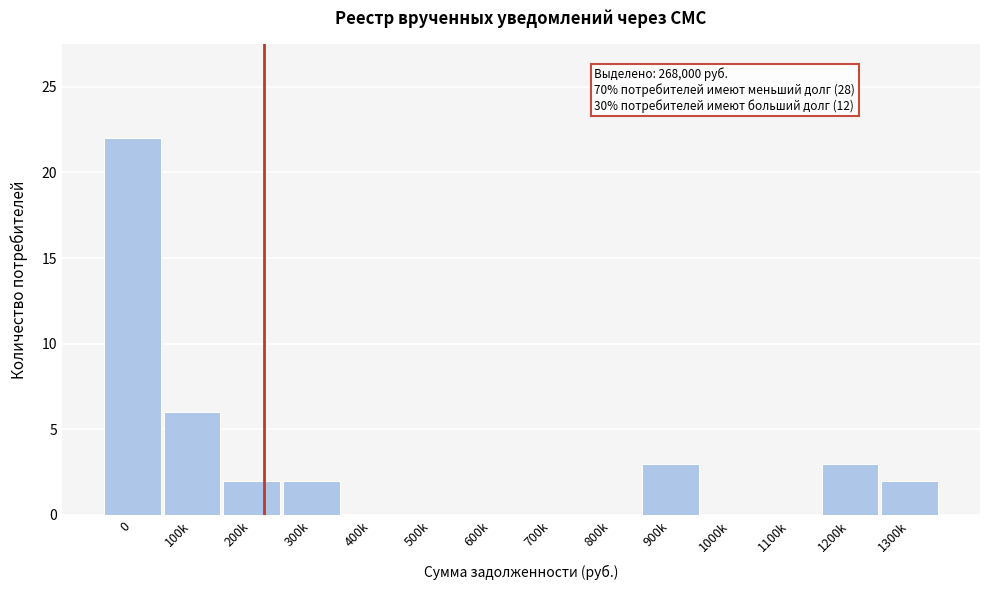

Reading left to right, transcribe all the data shown in this chart.

0=22	100k=6	200k=2	300k=2	400k=0	500k=0	600k=0	700k=0	800k=0	900k=3	1000k=0	1100k=0	1200k=3	1300k=2